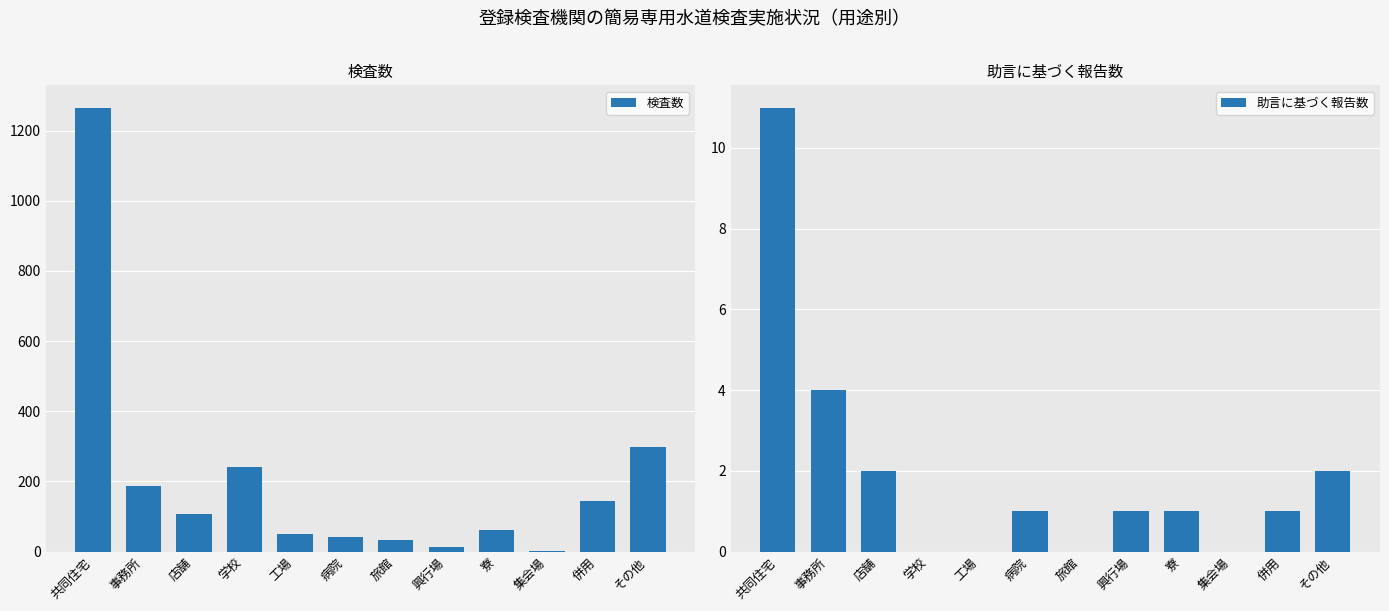

Where is 助言に基づく報告数 nearest to the value 5?

事務所